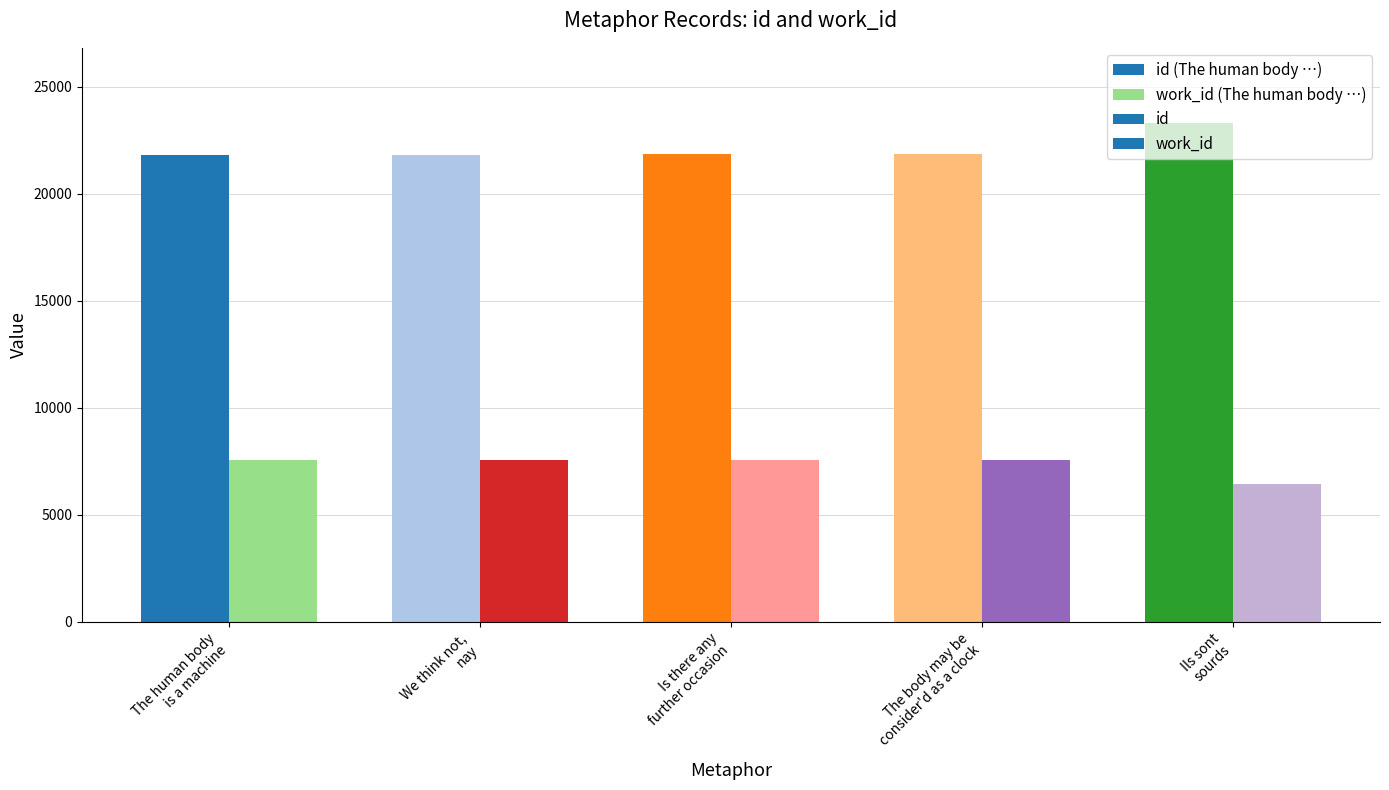

What is the approximate value of id at We think not, nay?

21804